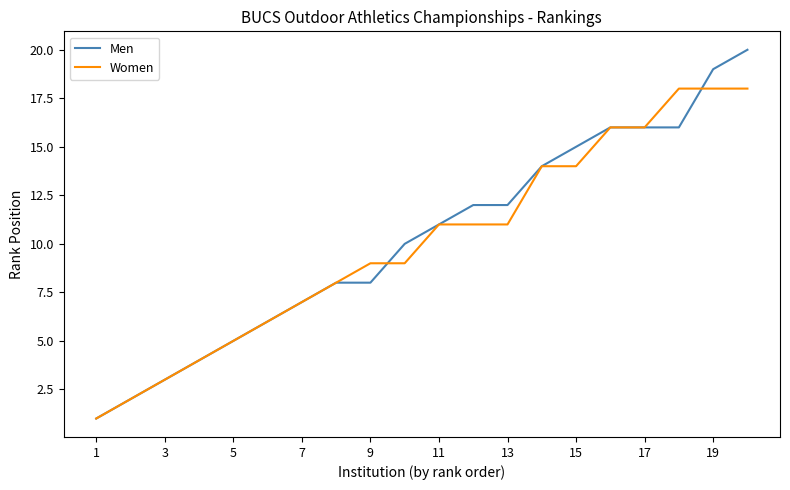

What are all the series names shown in the legend?

Men, Women